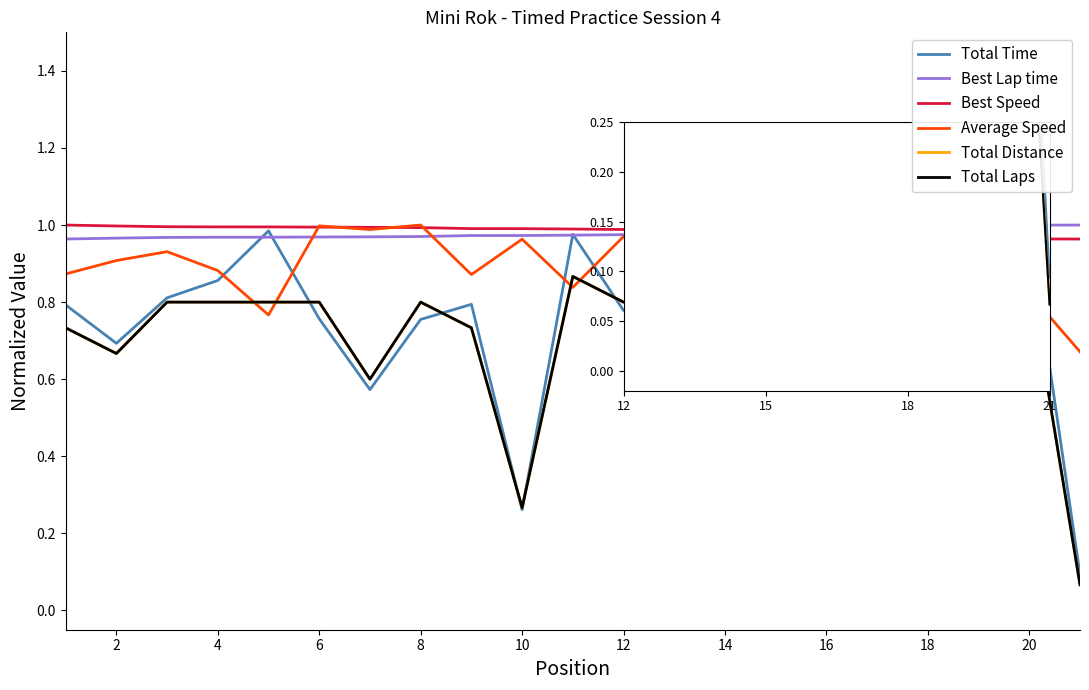

At which category does Total Time reach its first local valley?

2